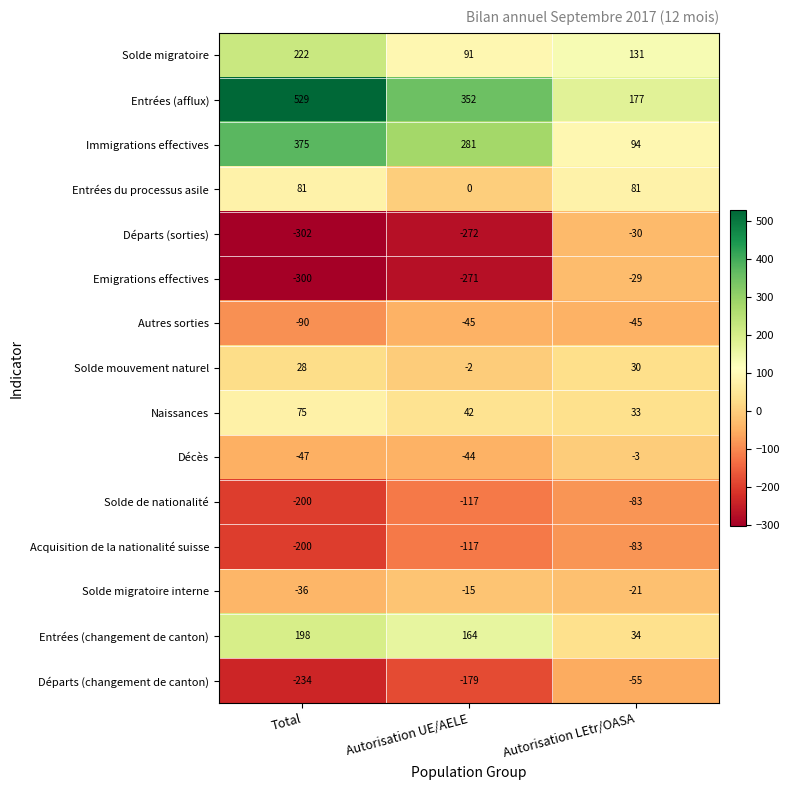

Is it true that Autres sorties equals -45 at Autorisation UE/AELE?

True